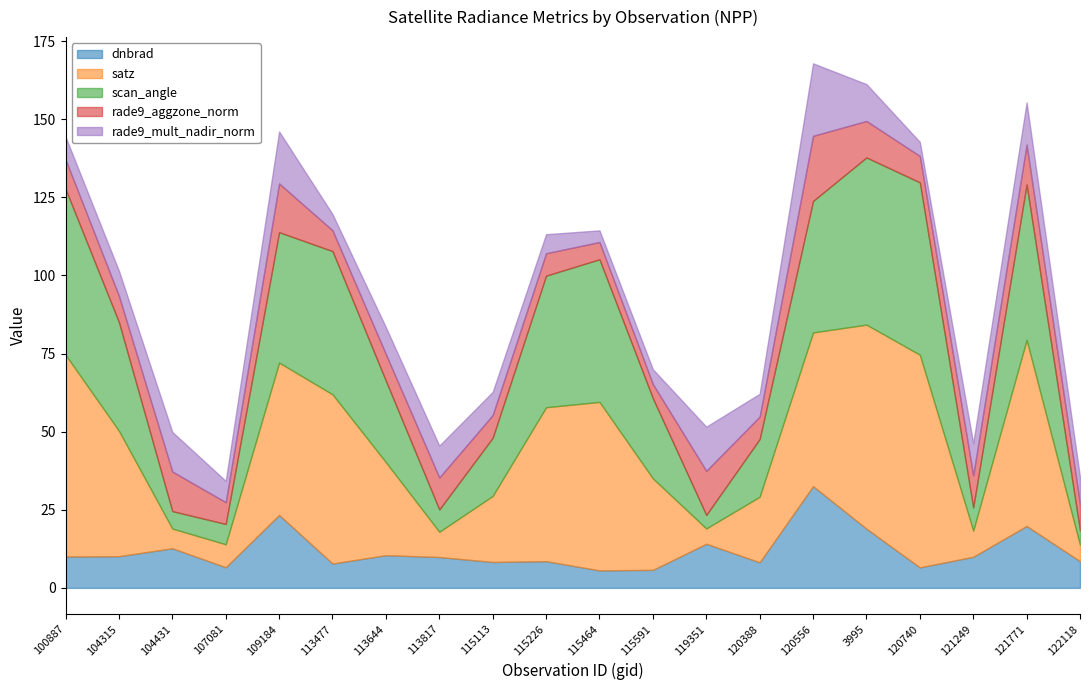

How many values in the rade9_aggzone_norm series are below 8?

7